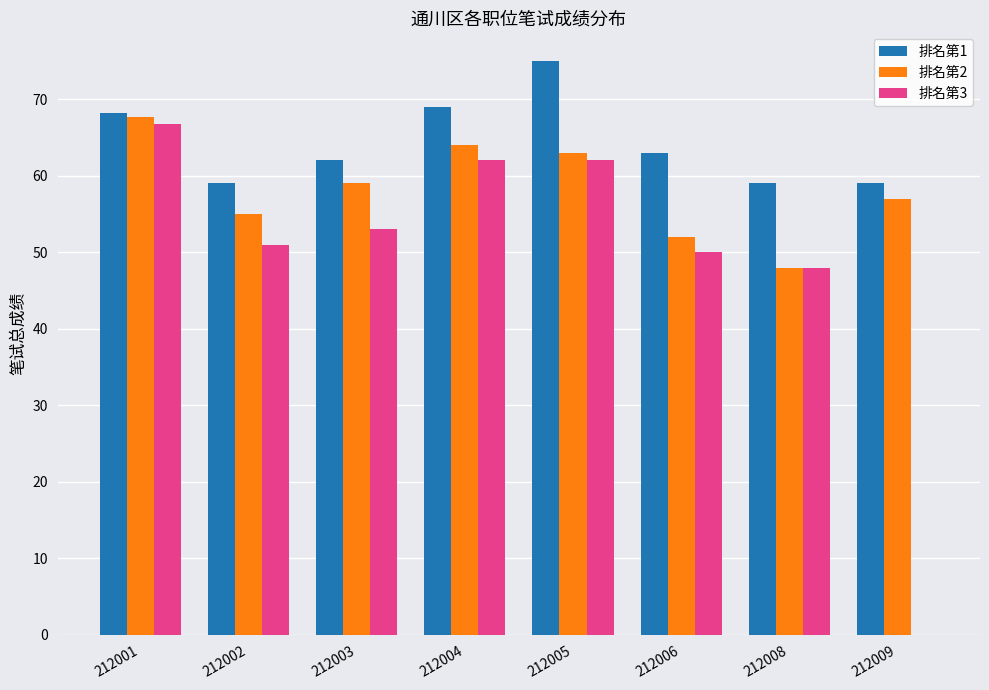

What are all the series names shown in the legend?

排名第1, 排名第2, 排名第3